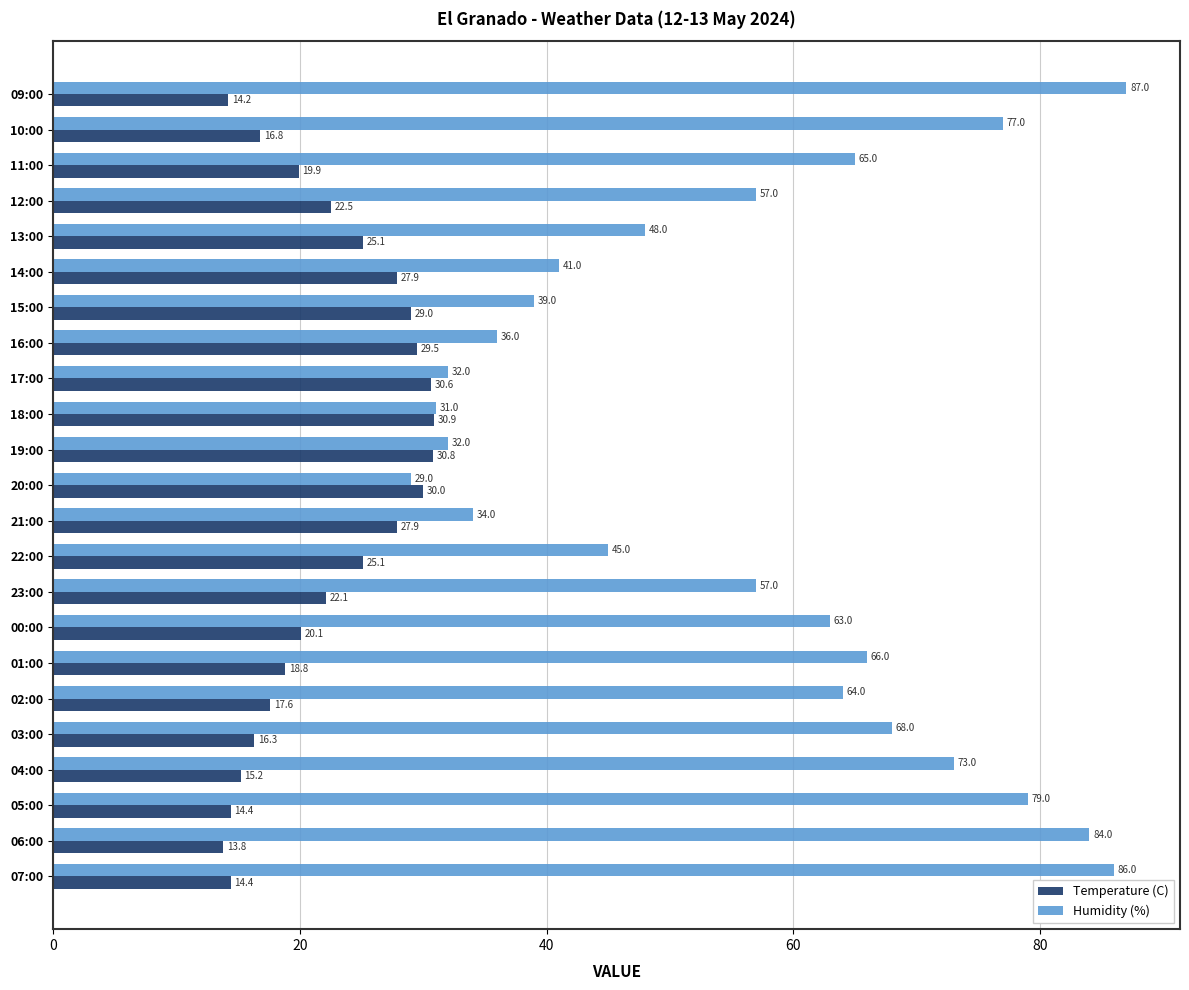

At which label is Temperature (C) closest to 22?

23:00